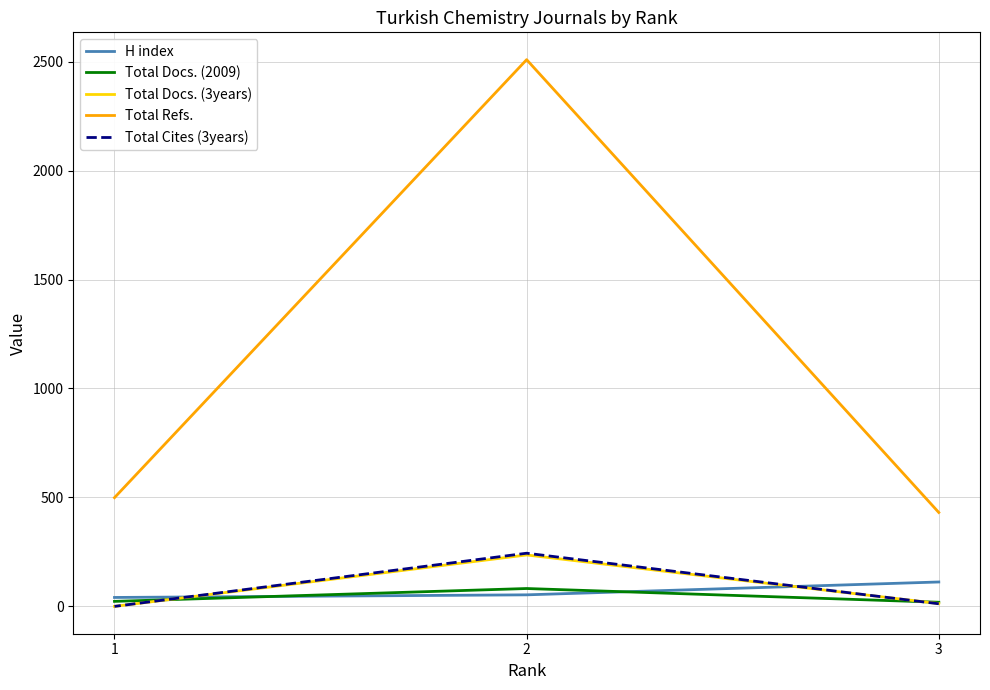

Does the chart display data point markers on the line(s)?

No